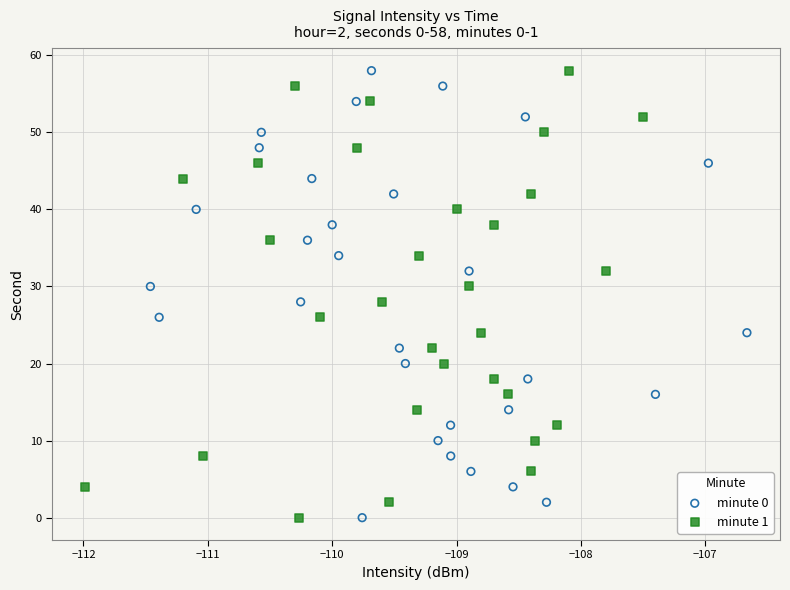

What are all the series names shown in the legend?

minute 0, minute 1